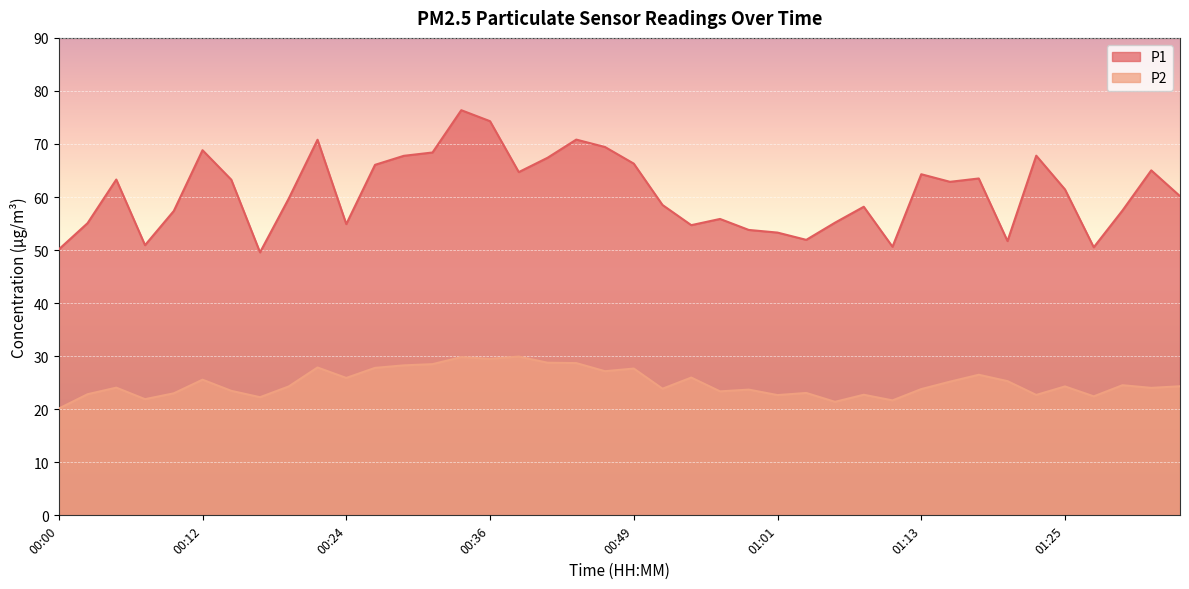

What is the label of the 23rd point from the right?

00:41